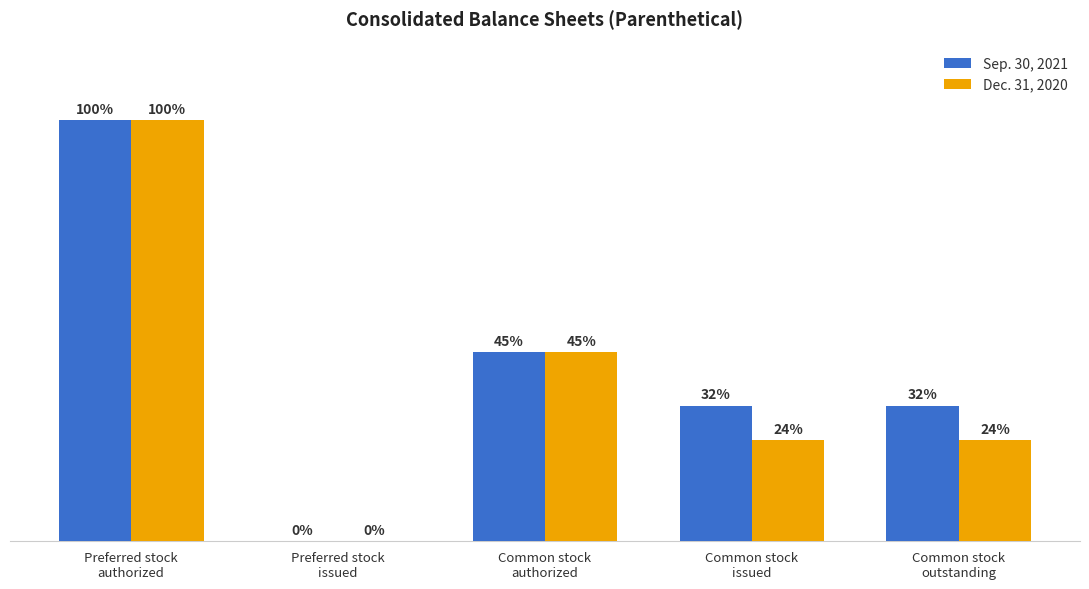

Reading left to right, extract all data points from this chart.

Sep. 30, 2021: 50000000	0	22500000	16111452	16111452
Dec. 31, 2020: 50000000	0	22500000	12020164	12020164